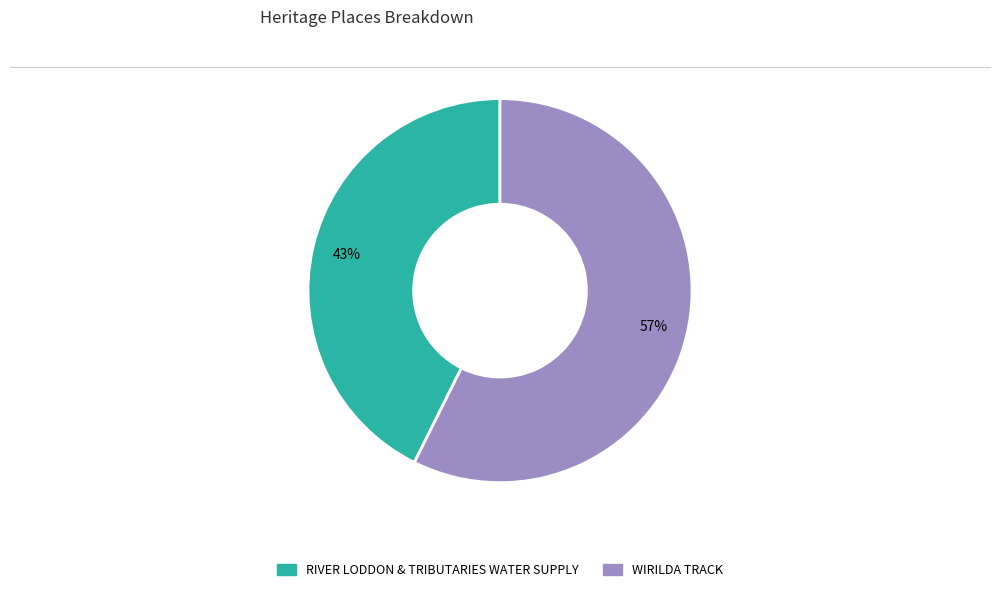

Combined, do RIVER LODDON & TRIBUTARIES WATER SUPPLY and WIRILDA TRACK account for over 50%?

Yes